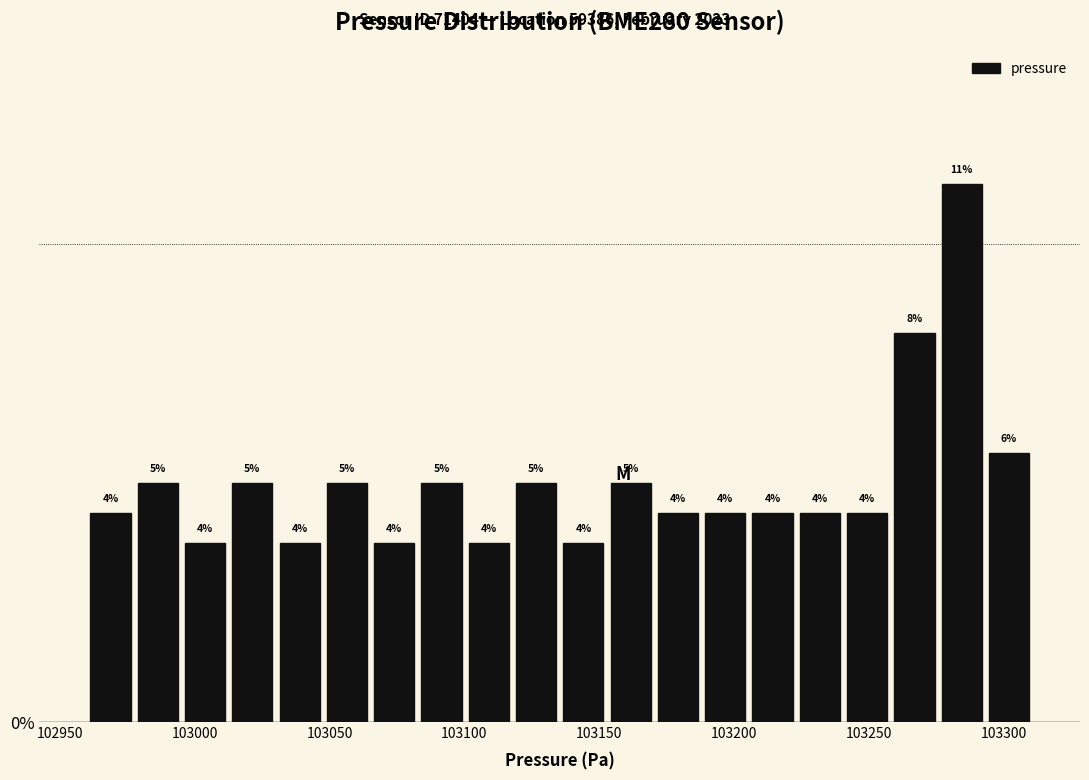

Around what value on the x-axis is the tallest bar? Give the approximate position of its centre, as read against the axis.

103285